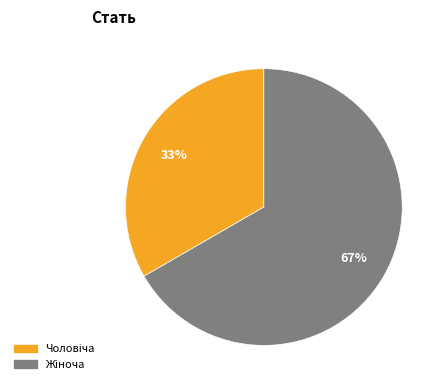

Count the number of slices in the pie.

2